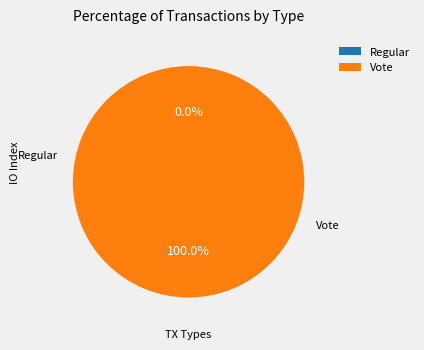

To the nearest percent, what is the difference between the Regular and Vote slice percentages?

100%